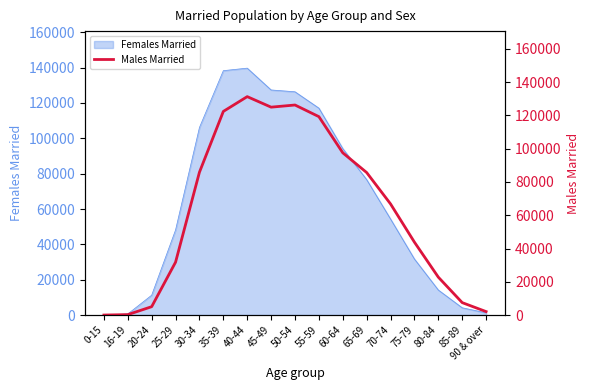

Which label corresponds to the smallest value in the chart?

0-15